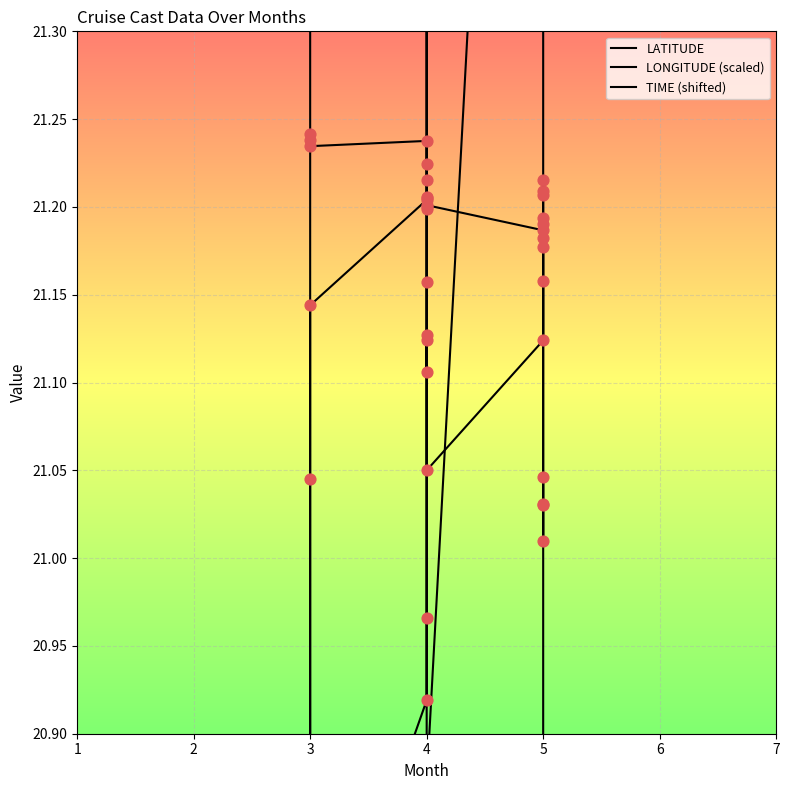

At how many categories does at least one series exceed 20?

17